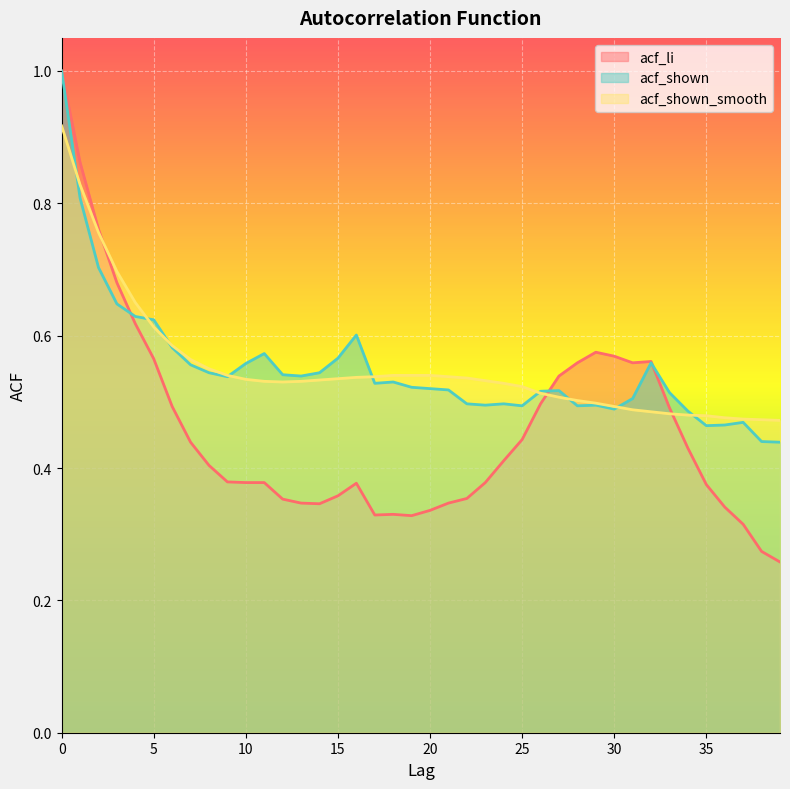

Between 38 and 20, which is larger?

20